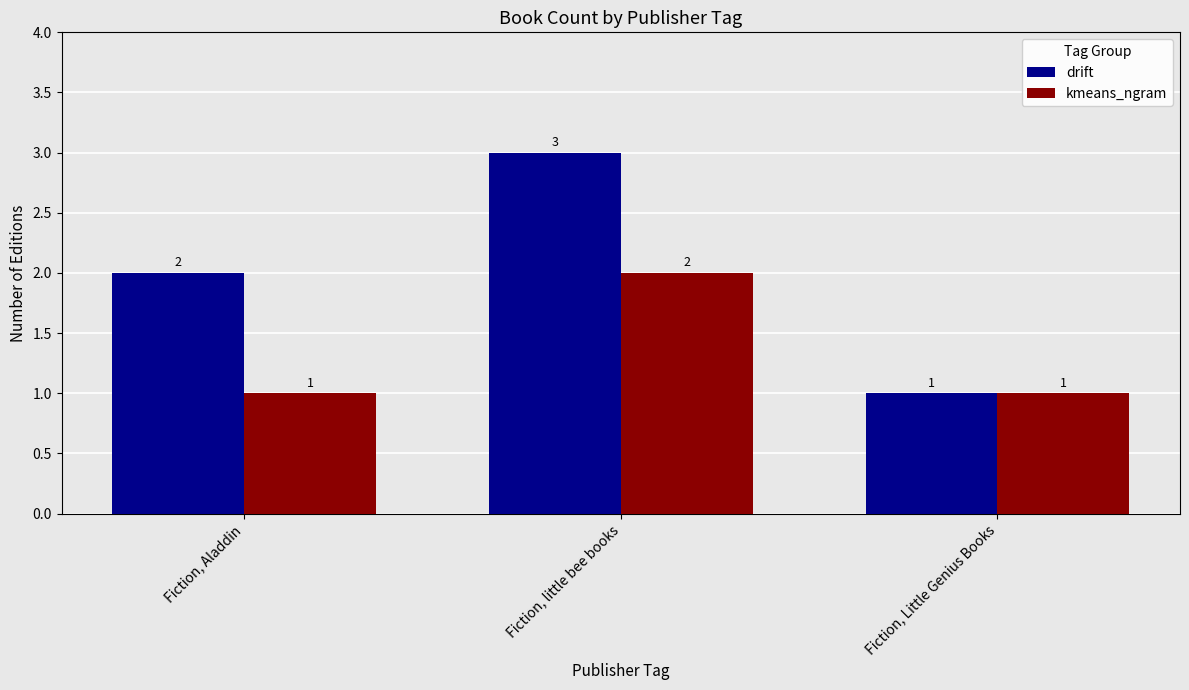

Count the kmeans_ngram values in the range 1 to 2.

3